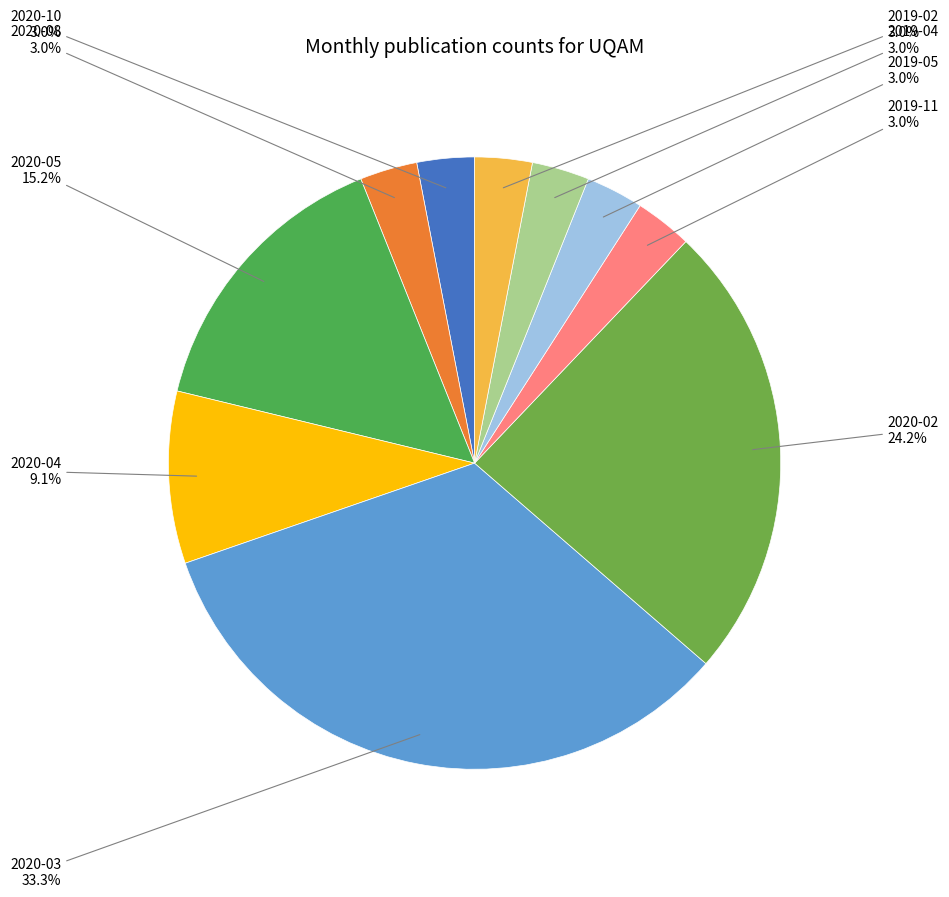

Count the number of slices in the pie.

10